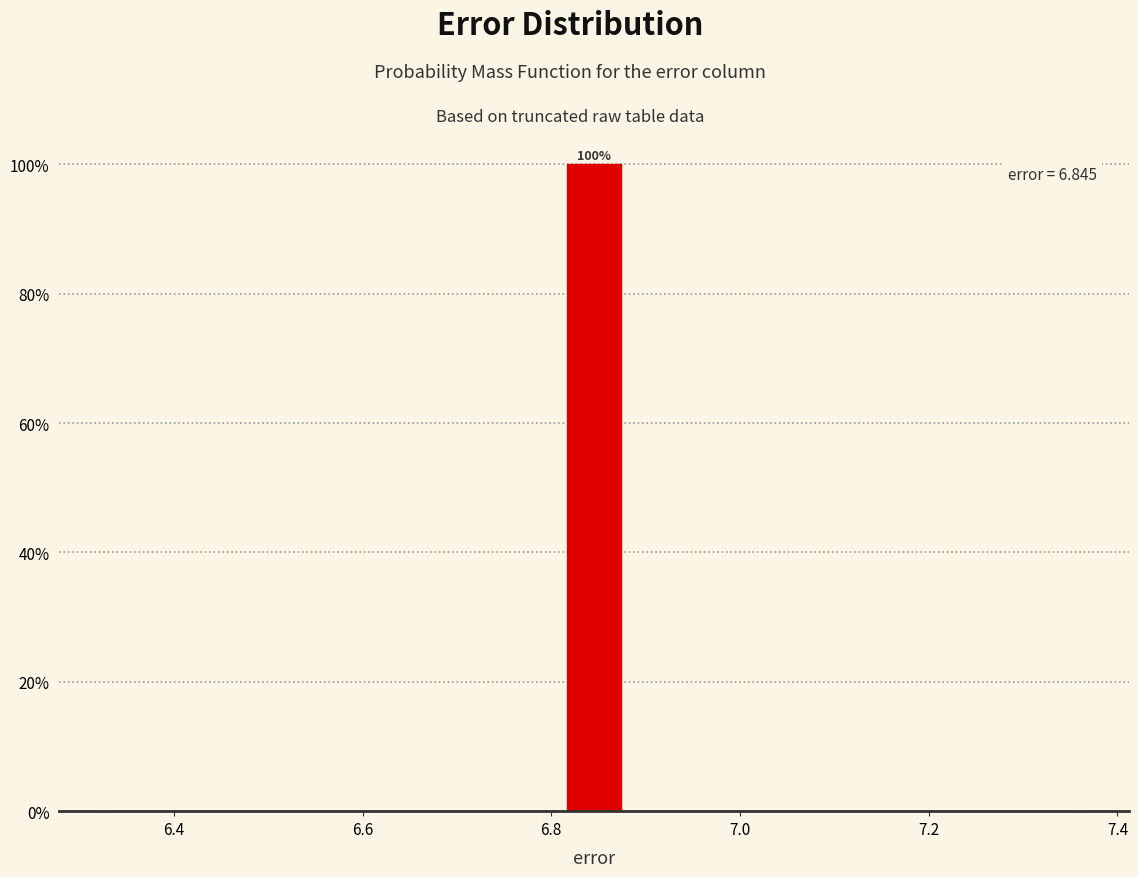

Read against the x-axis, roughly where is the centre of the tallest bar?

6.84